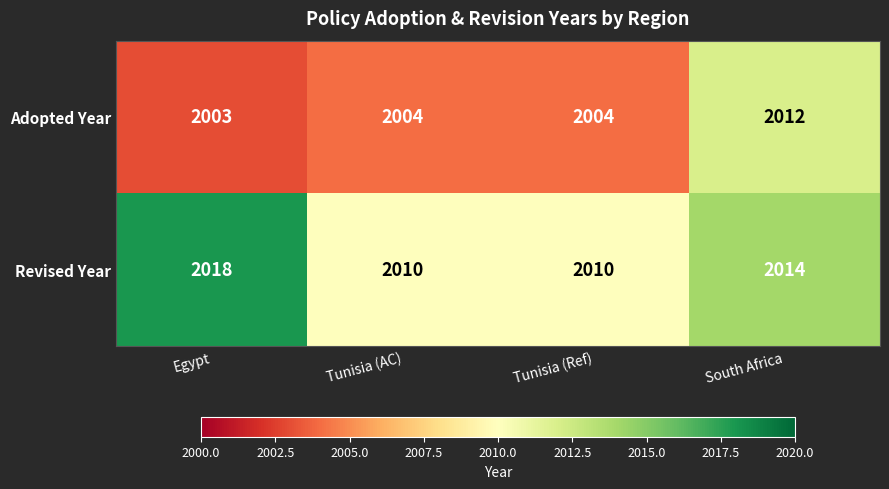

At Tunisia (AC), list the series in order from smallest to largest.

Adopted Year, Revised Year